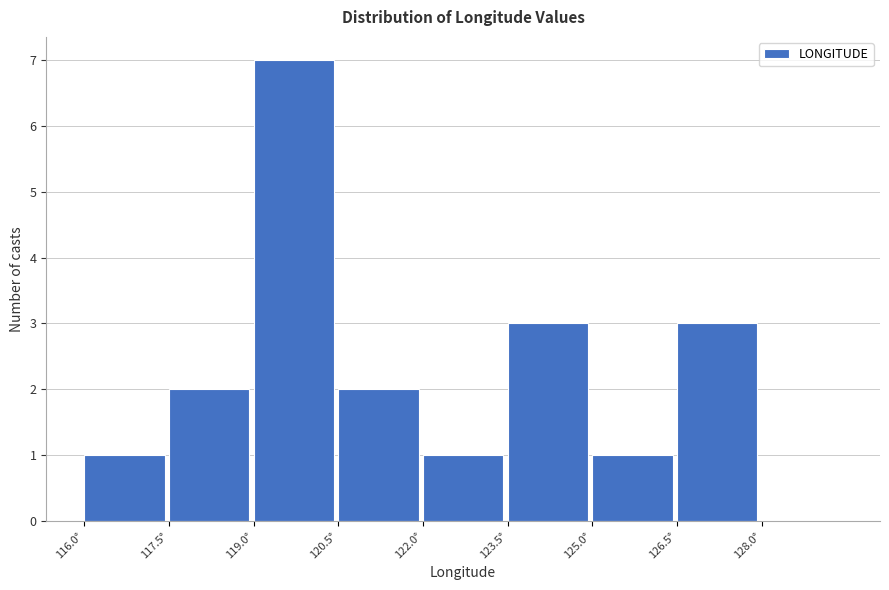

Over which range of the x-axis is the bar tallest?

119.0 to 120.5